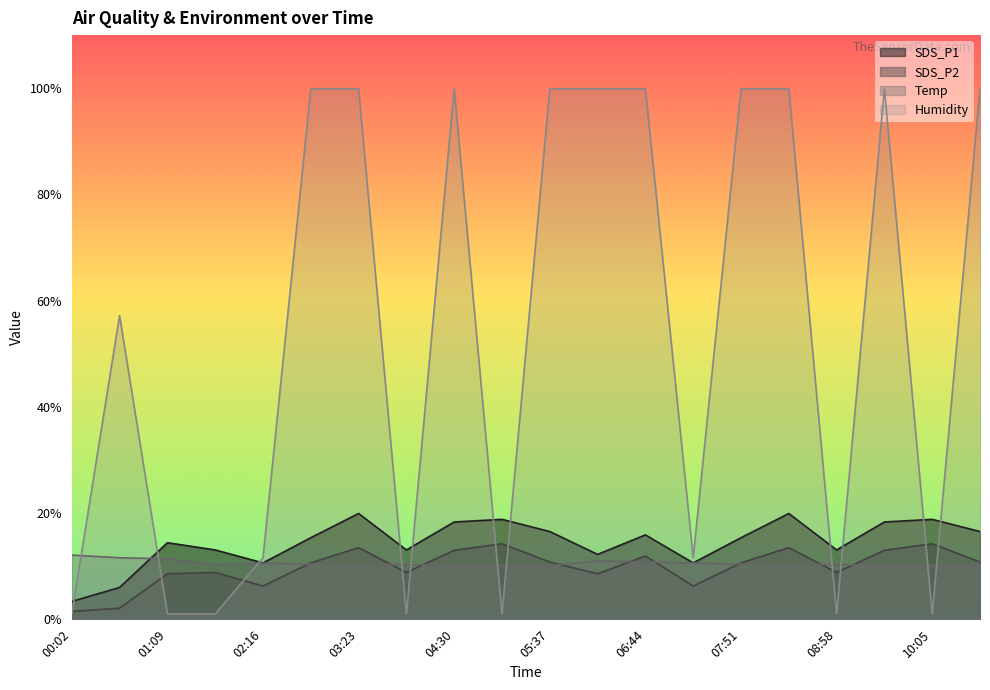

Which category has the lowest value in the Temp series?

05:37